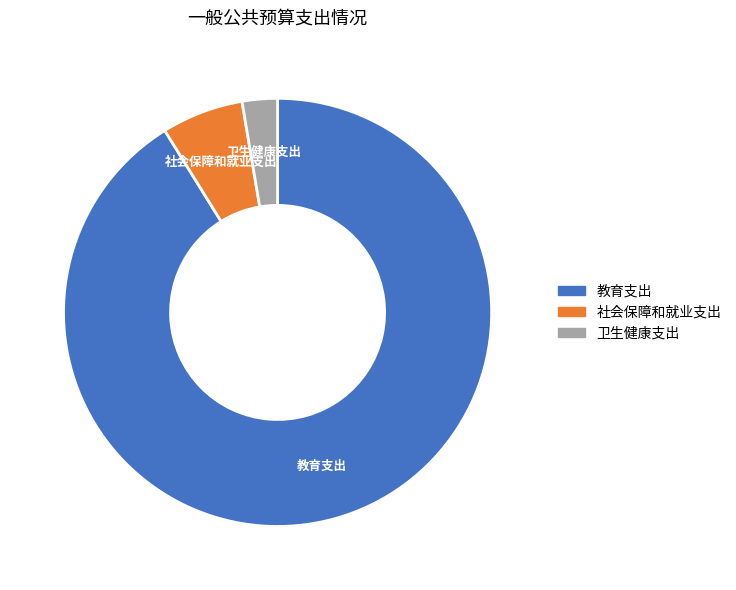

Is it true that 教育支出 is 99% of the pie?

False